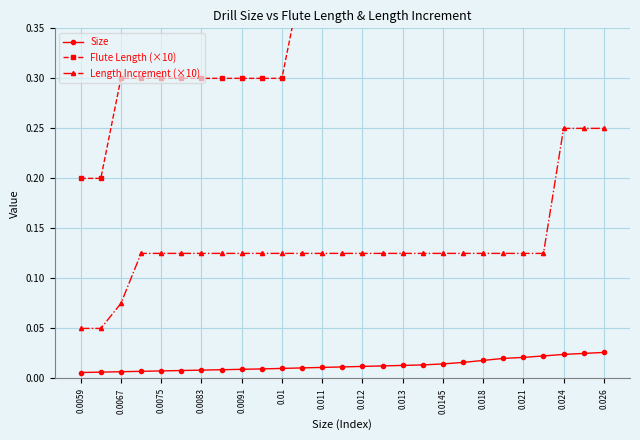

How many Length Increment (×10) values are between 0 and 1?

27